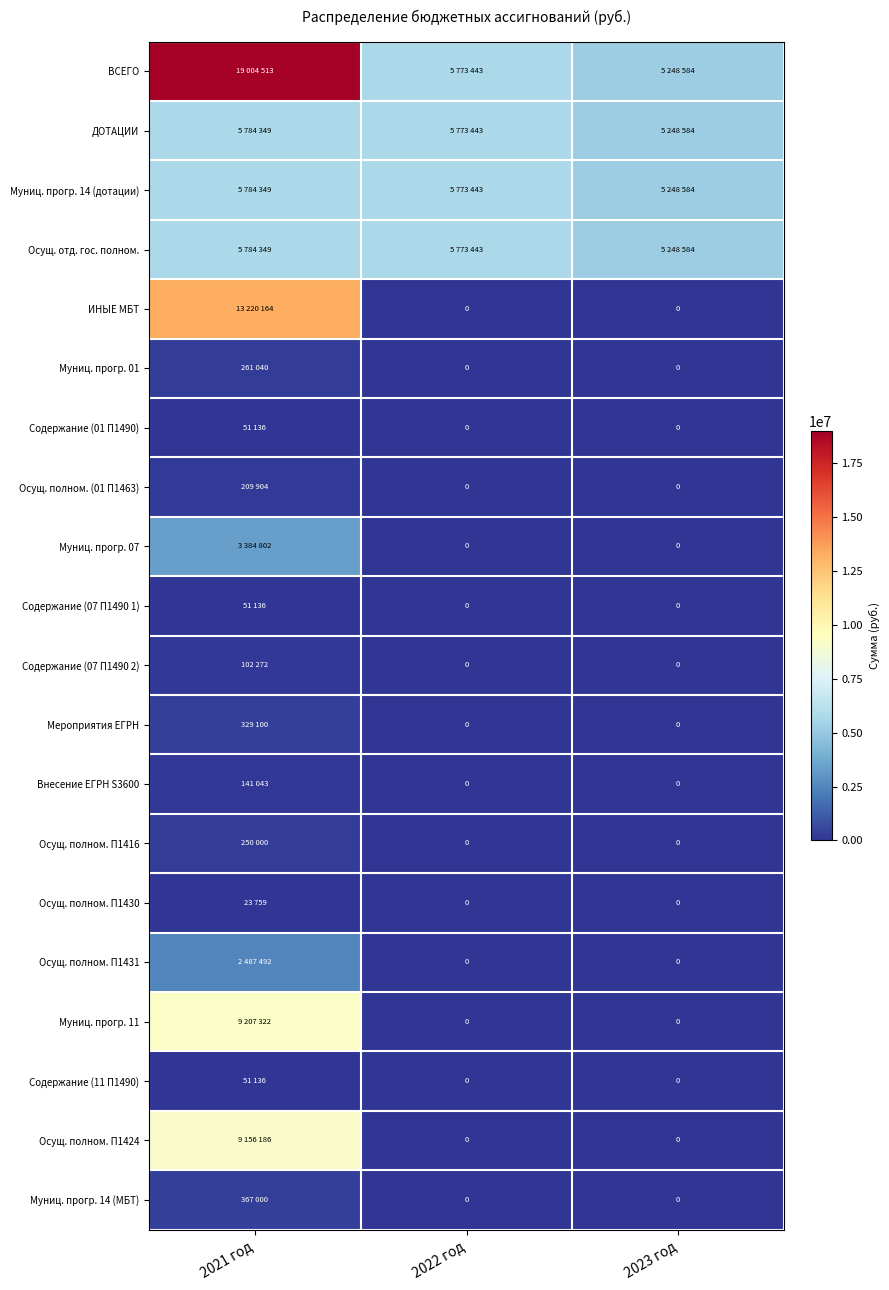

How many values in the Внесение ЕГРН S3600 series exceed 0?

1